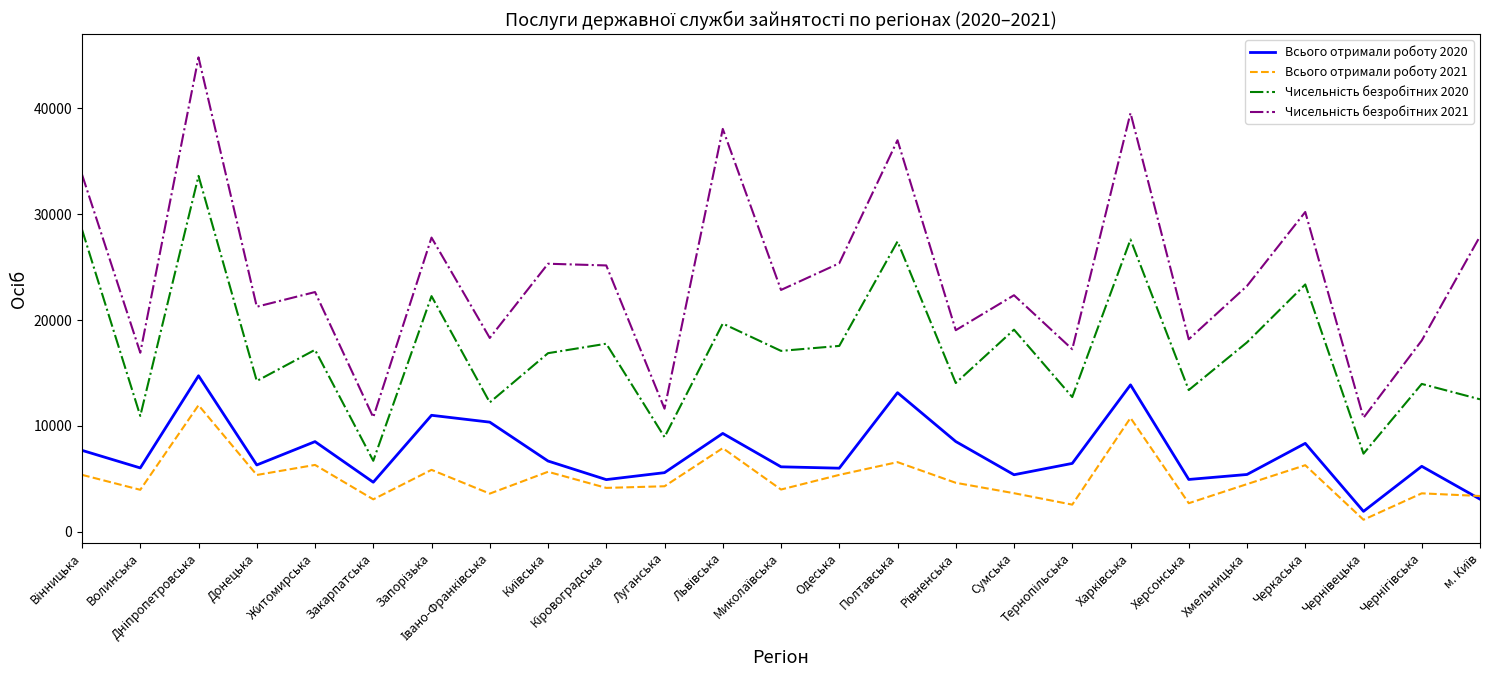

What is the maximum value shown in the chart?

44827